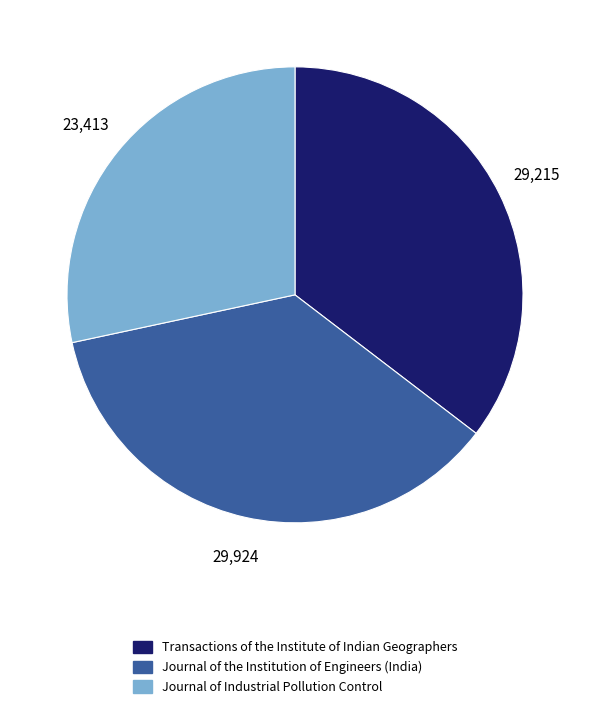

What is the ratio of the value at Journal of the Institution of Engineers (India) to the value at Transactions of the Institute of Indian Geographers?

1.0